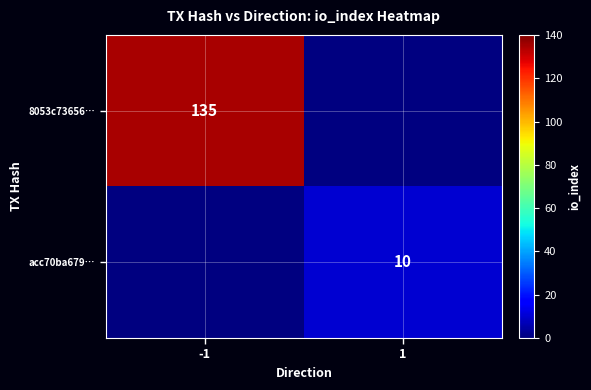

The acc70ba679… series shows 14 at 1. True or false?

False